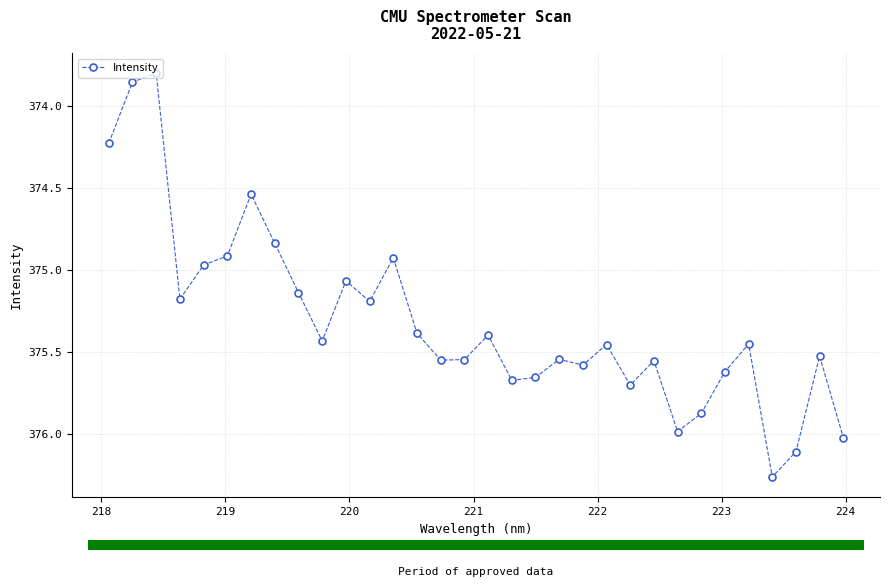

What is the value of the 30th point from the left?

376.1